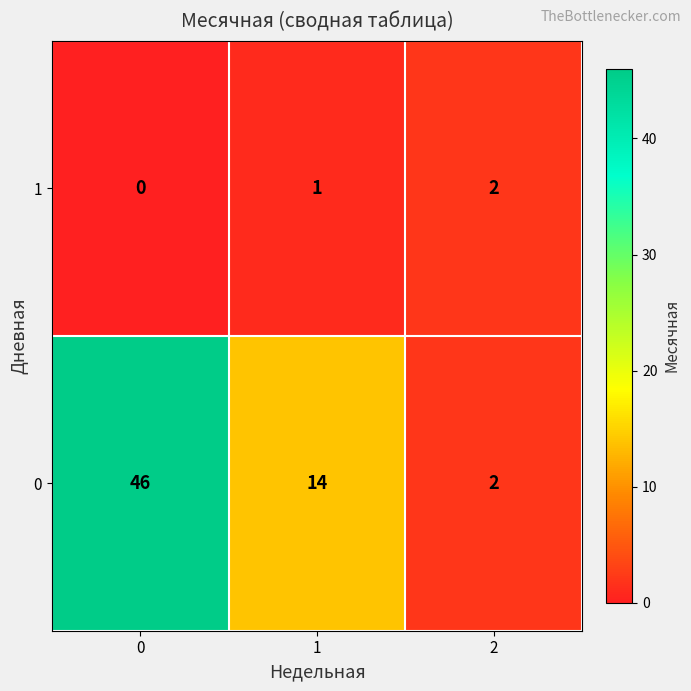

The value of 0 at 0 is 61. True or false?

False